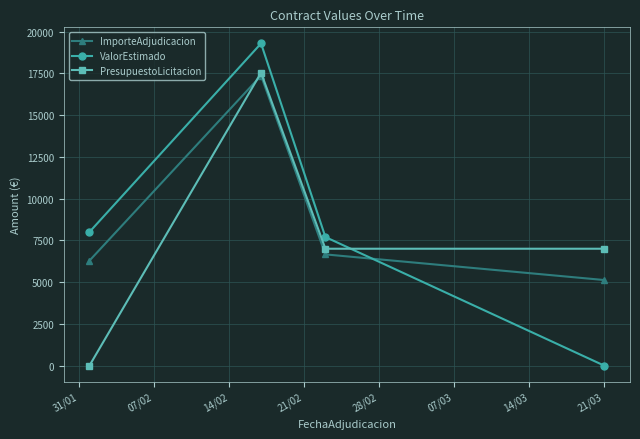

How many values in the ImporteAdjudicacion series exceed 6660?

2